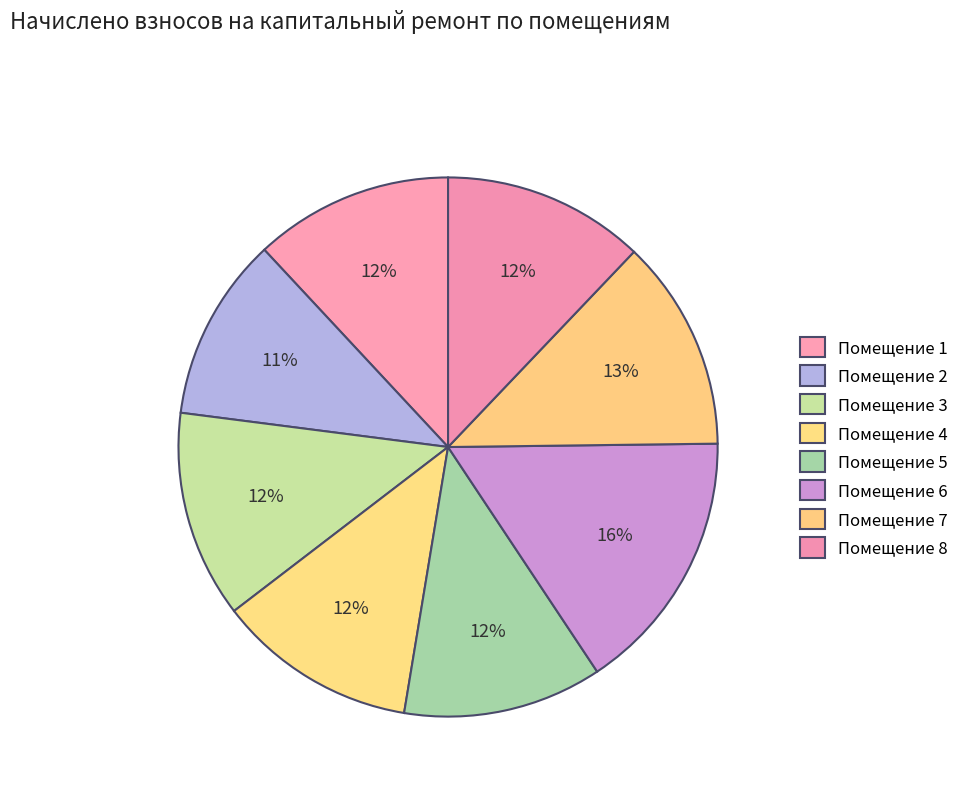

How many slices are in this pie chart?

8